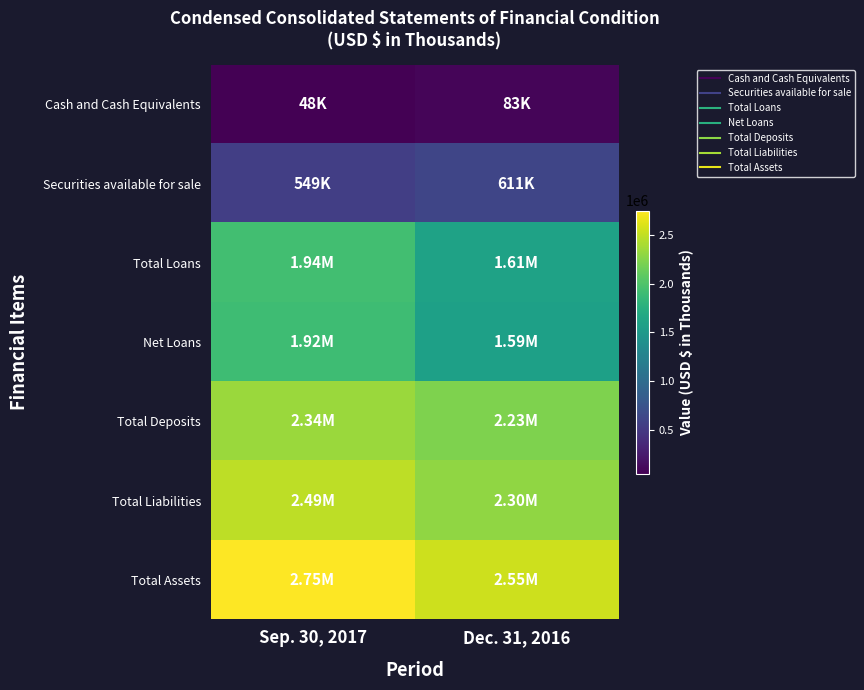

Which has a higher value, Sep. 30, 2017 or Dec. 31, 2016?

Dec. 31, 2016